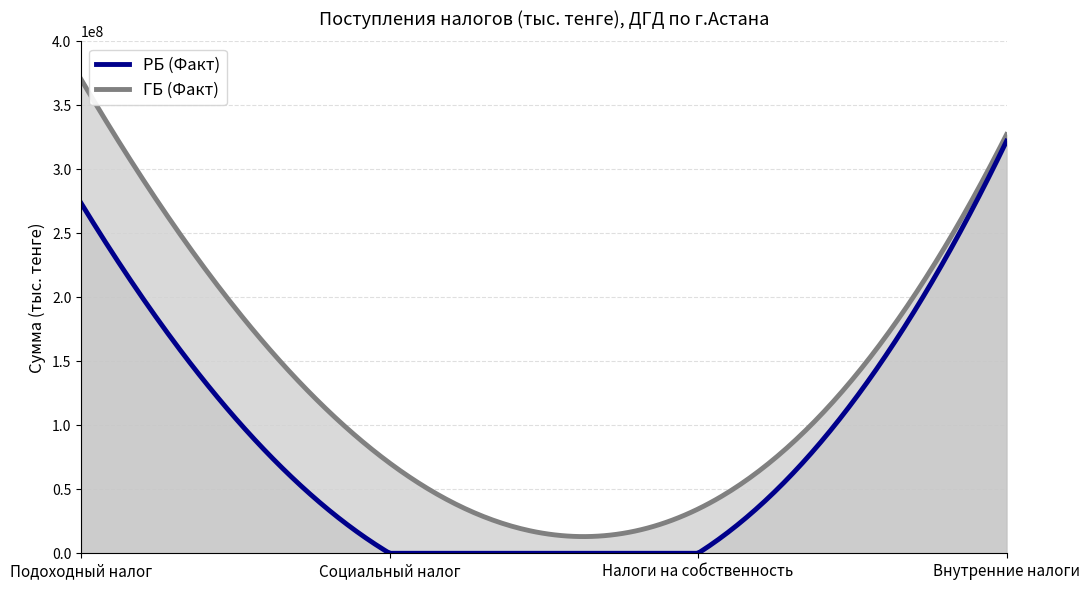

The РБ (Факт) series shows 0 at Налоги на собственность. True or false?

True